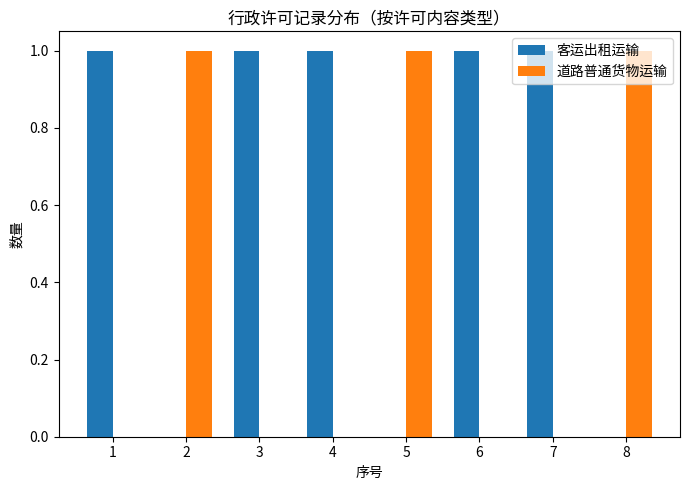

Which series has the largest total across all categories?

客运出租运输